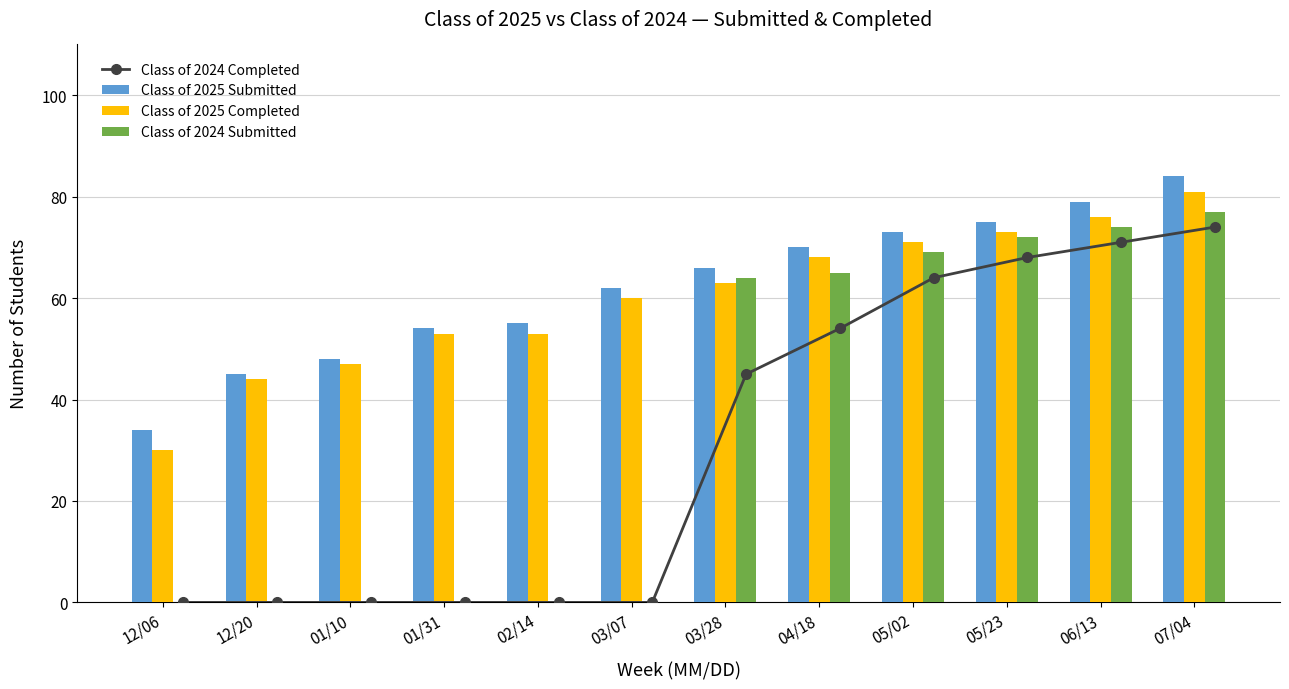

What value does the Class of 2024 Submitted series have at 06/13, to the nearest 5?

75